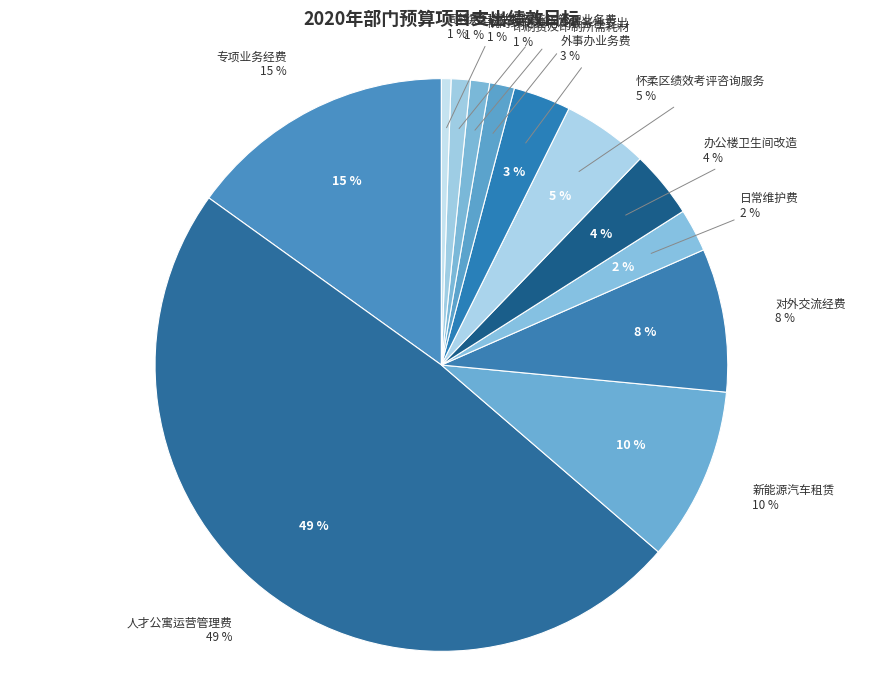

How many slices are in this pie chart?

12